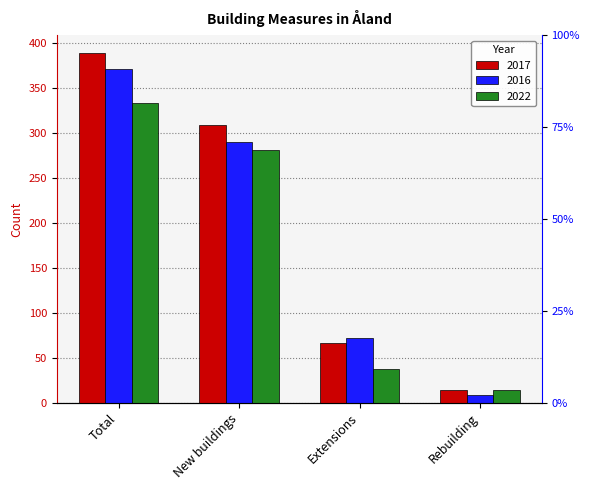

True or false: 2017 has a value of 66 at Extensions.

True